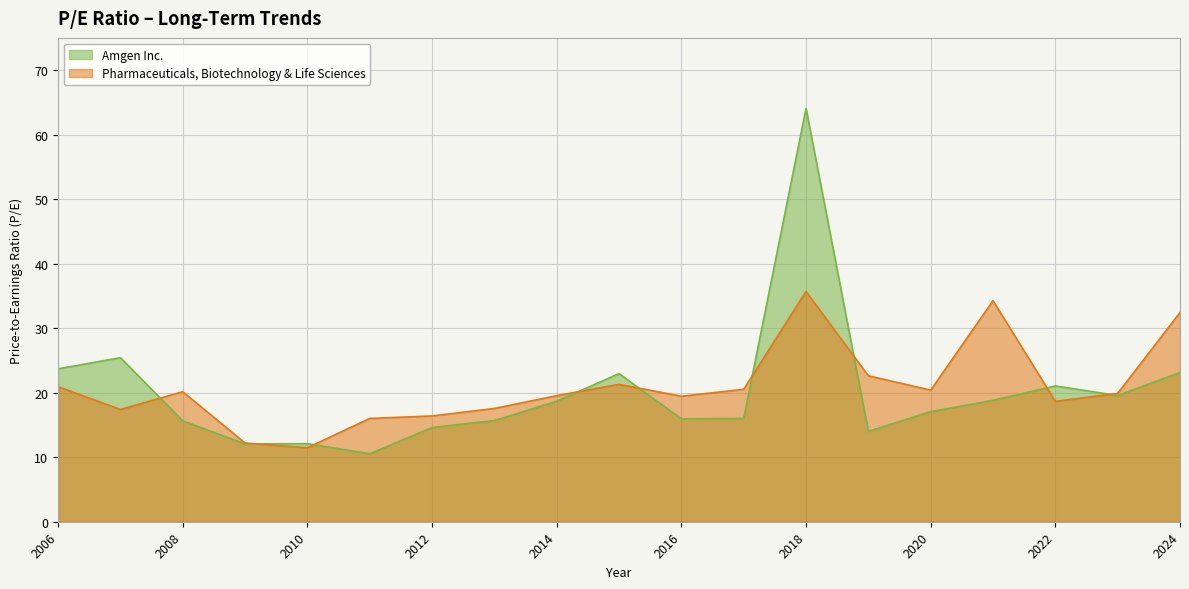

The Amgen Inc. series shows 24.7 at 2014. True or false?

False